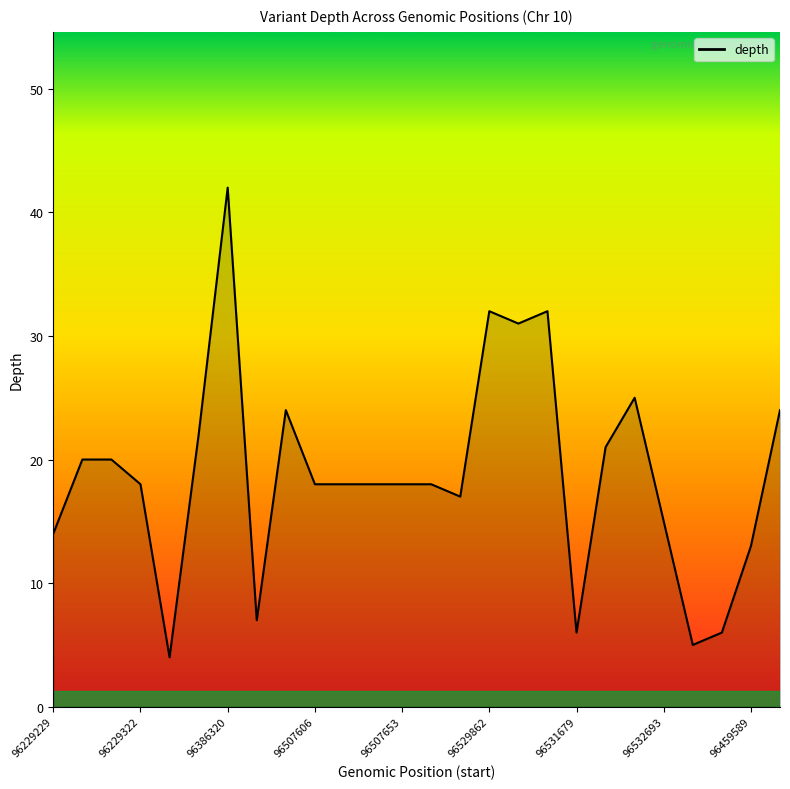

What is the smallest value displayed?

4